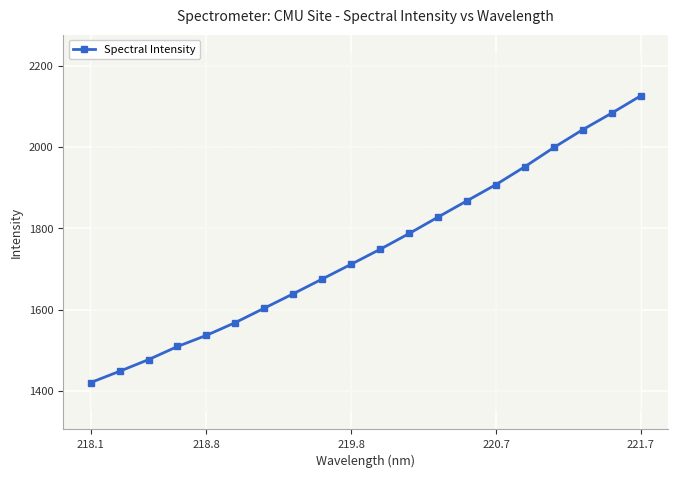

Is it true that Spectral Intensity equals 2126.2 at 221.7?

True